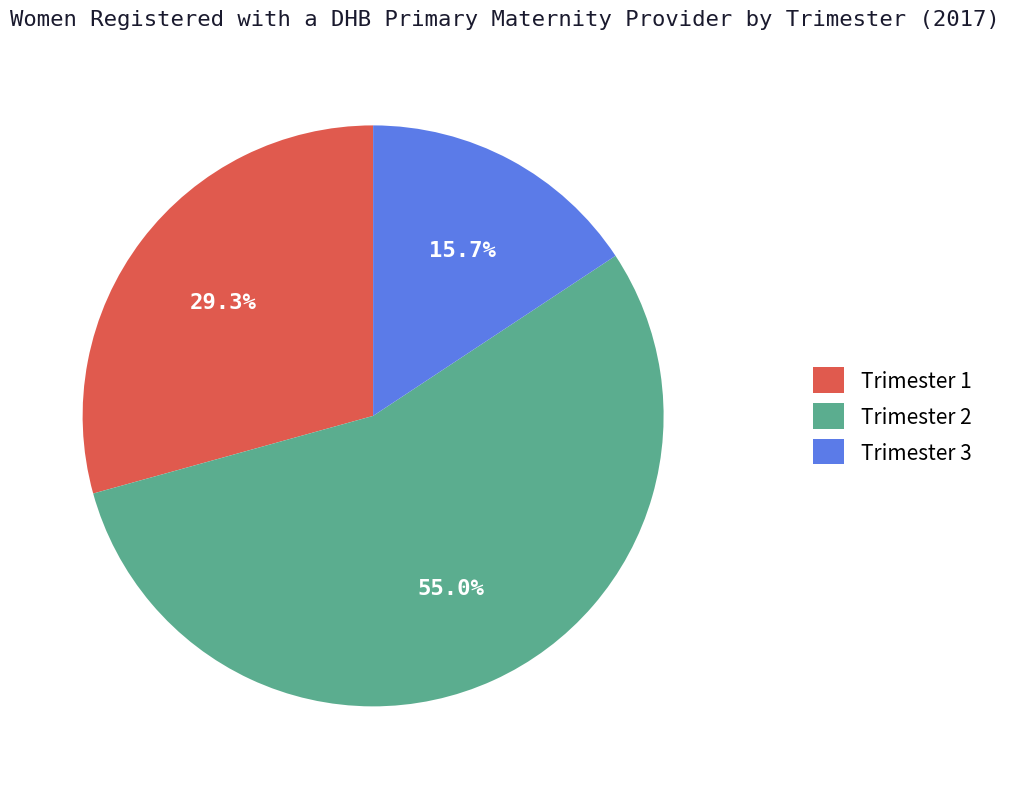

What is the largest slice in the pie chart?

Trimester 2